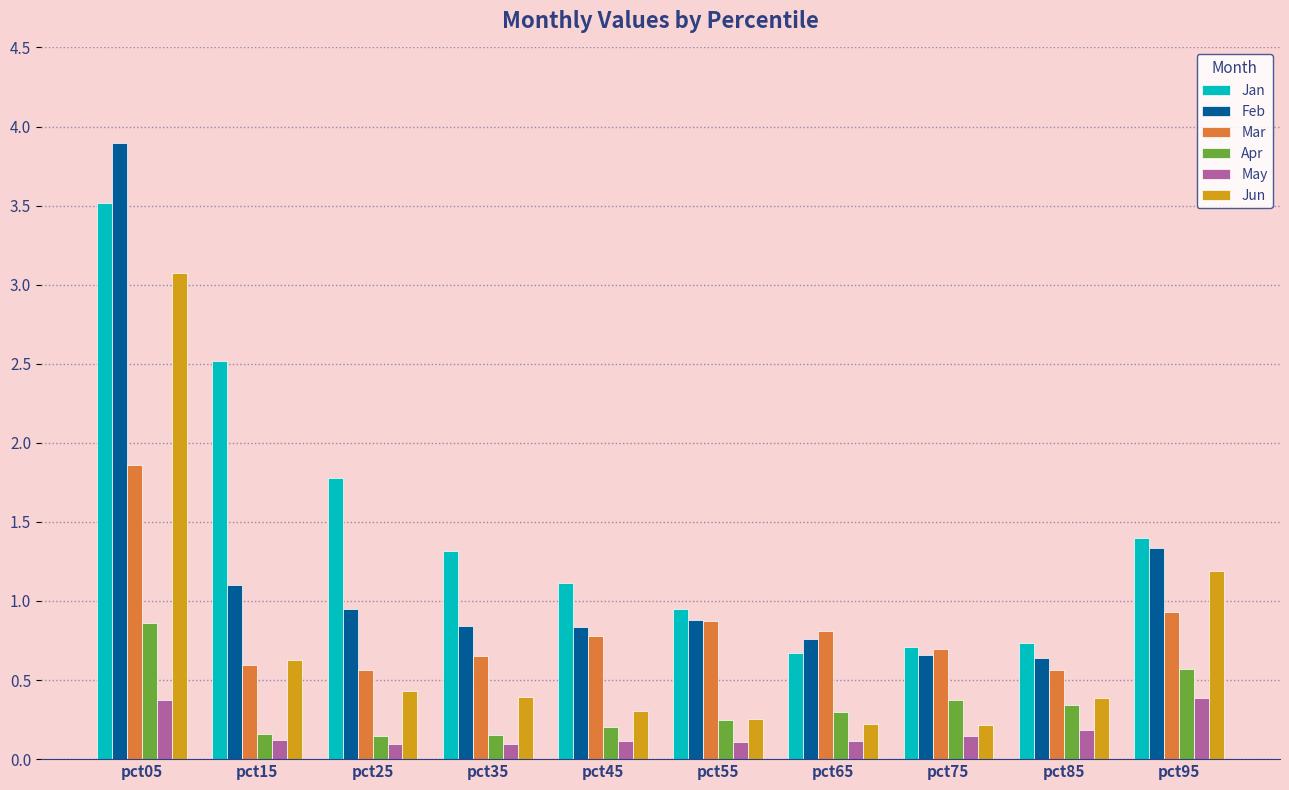

Which series has the widest spread of values?

Feb